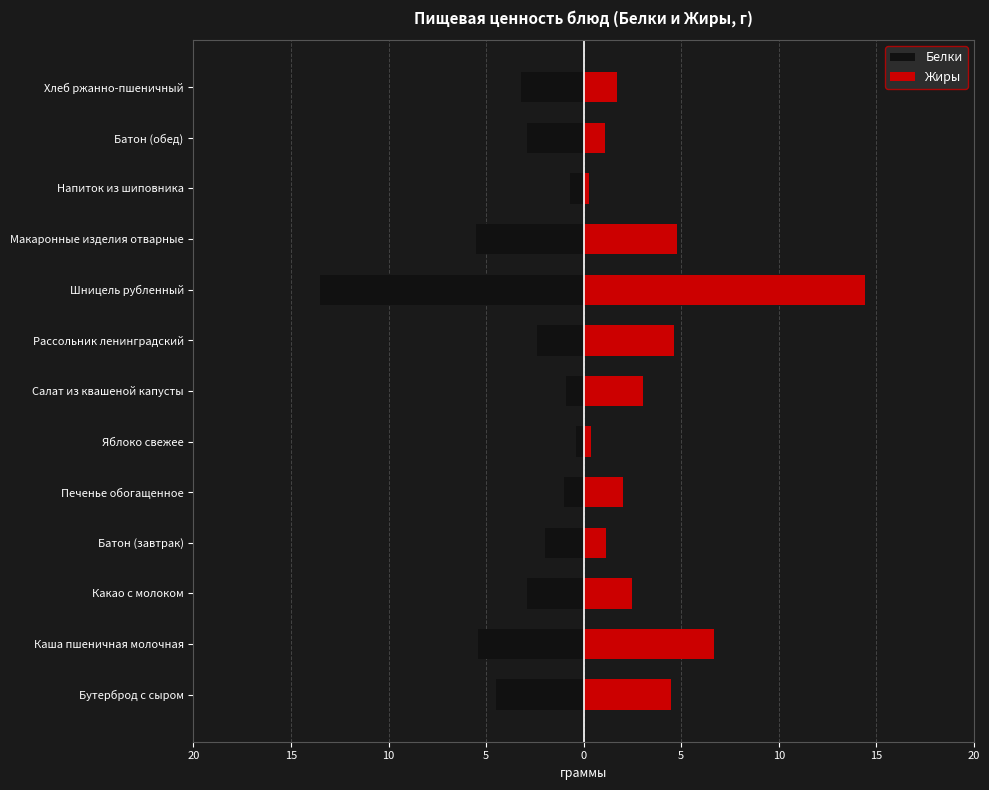

Reading right to left, extract all data points from this chart.

Белки: -3.2	-2.9	-0.7	-5.5	-13.5	-2.4	-0.9	-0.4	-1.0	-2.0	-2.9	-5.4	-4.5
Жиры: 1.7	1.1	0.3	4.8	14.4	4.6	3.1	0.4	2.0	1.2	2.5	6.7	4.5